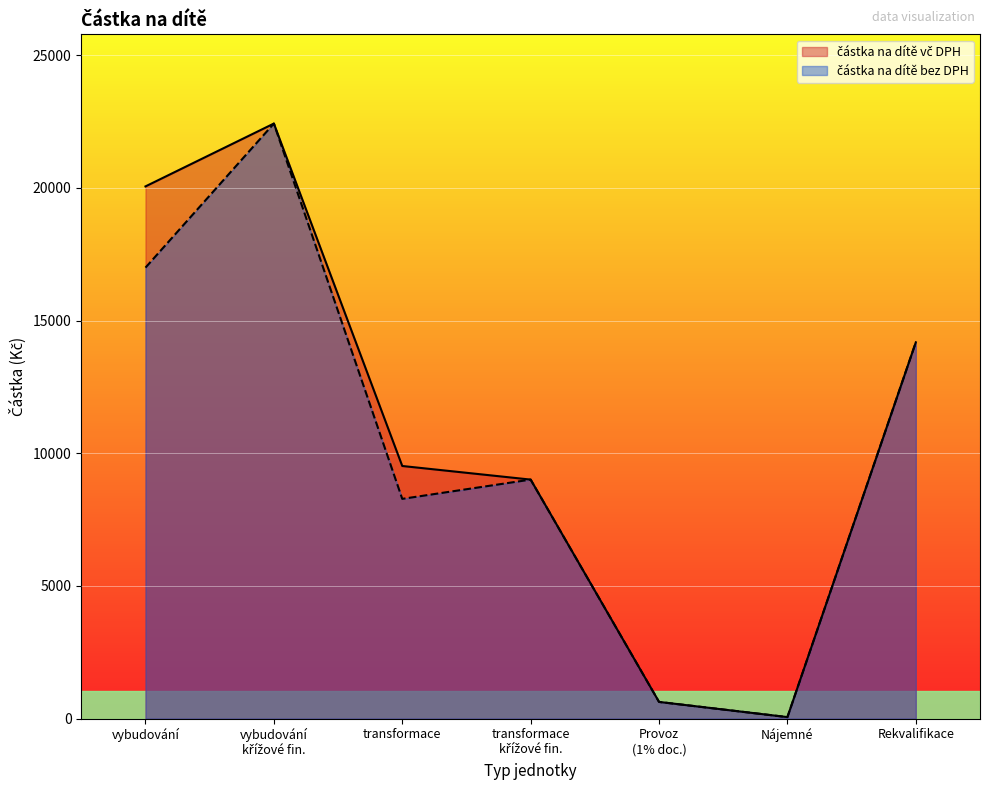

True or false: částka na dítě vč DPH and částka na dítě bez DPH cross at least once.

False